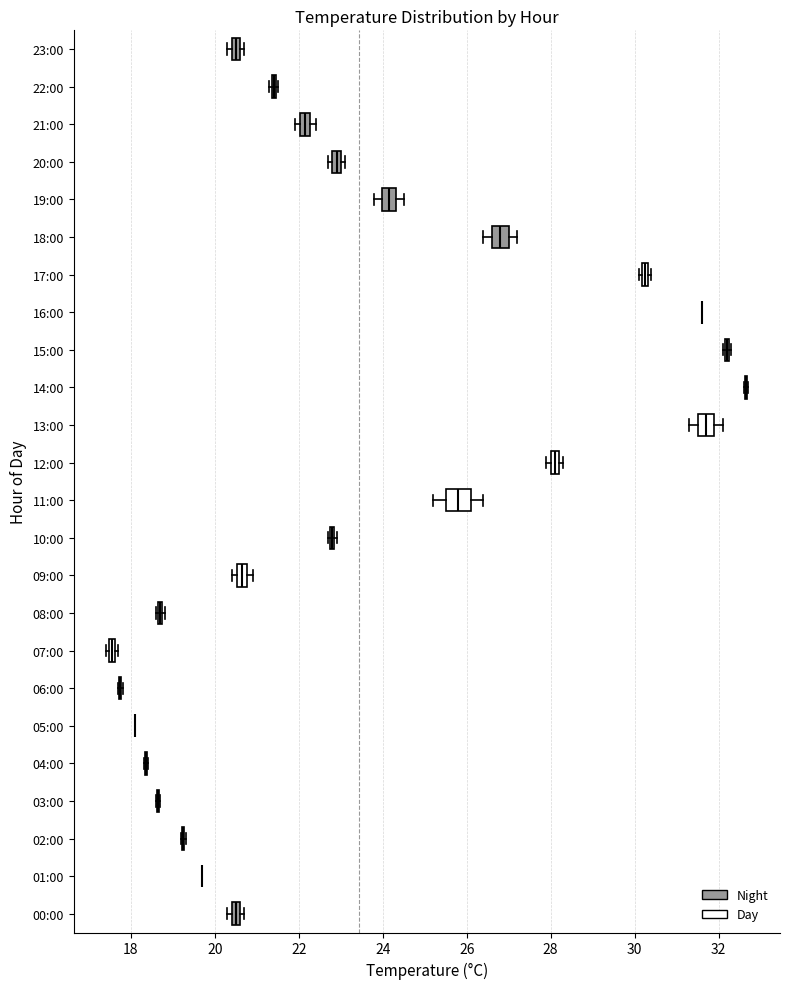

Where is the right edge of the box for 00:00 on the x-axis? The values are not printed on the chart, so give them approximately, as read against the axis.

20.6